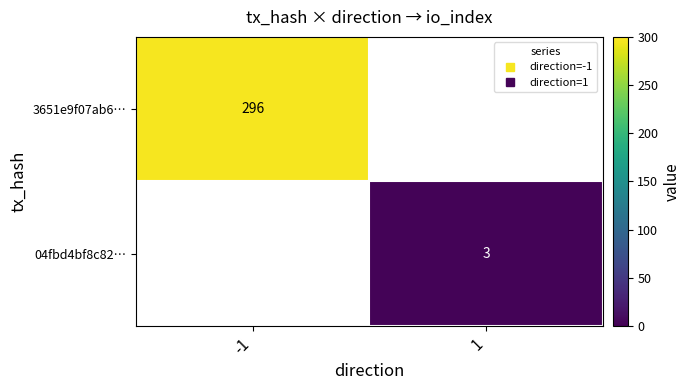

Which has a higher value, -1 or 1?

-1